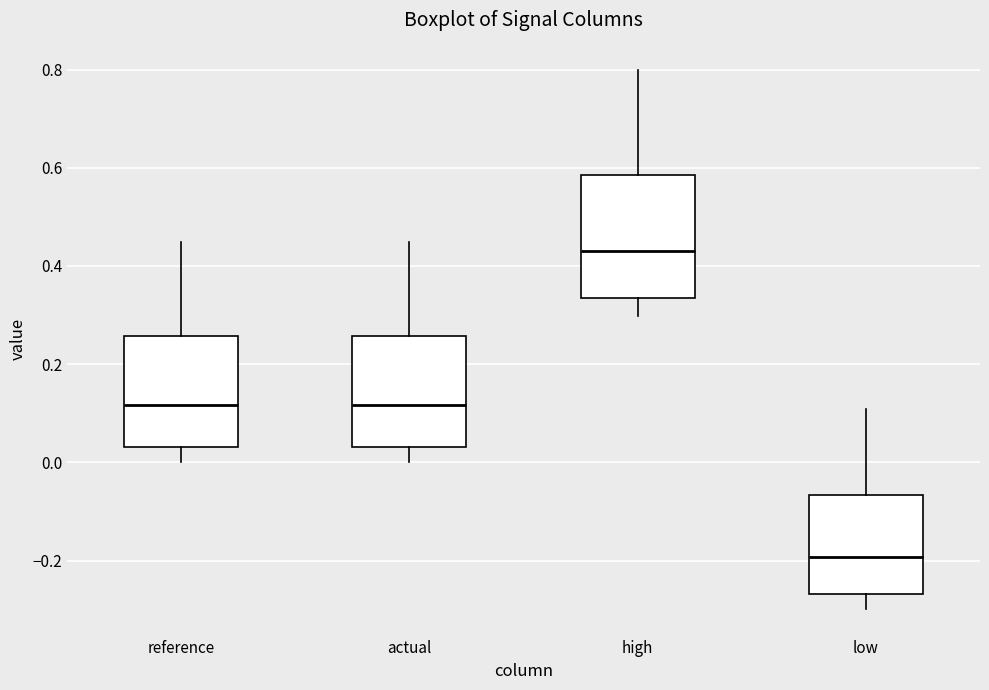

Which box's median line is the lowest?

low